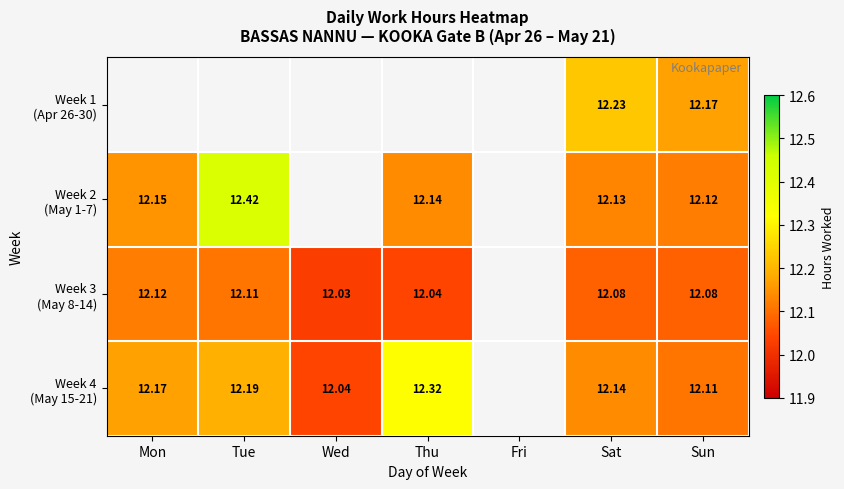

Read the Week 4 (May 15-21) value at Tue.

12.2